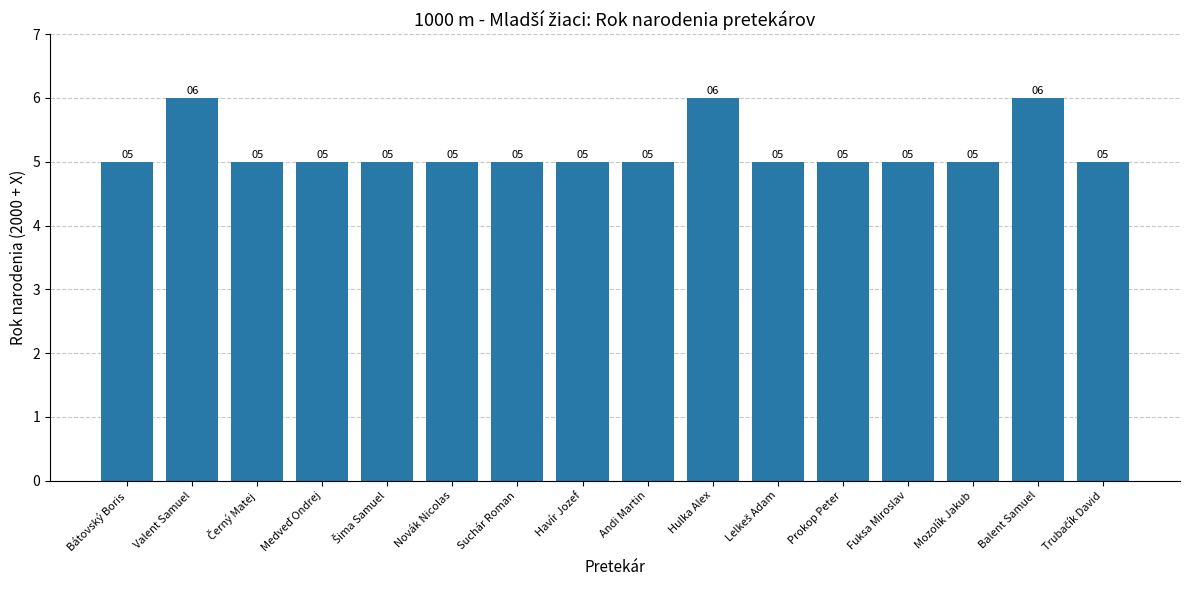

Is it true that the value at Suchár Roman is 3?

False